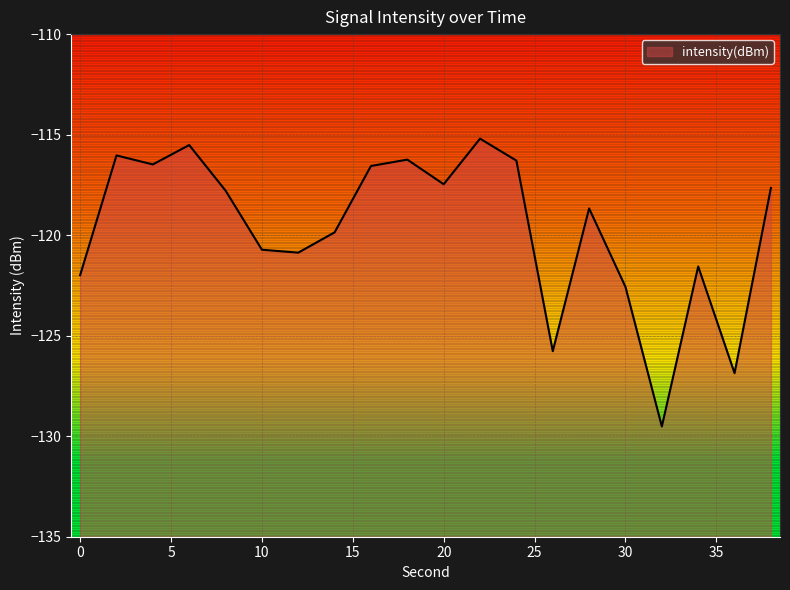

The value at 8 is -117.8. True or false?

True